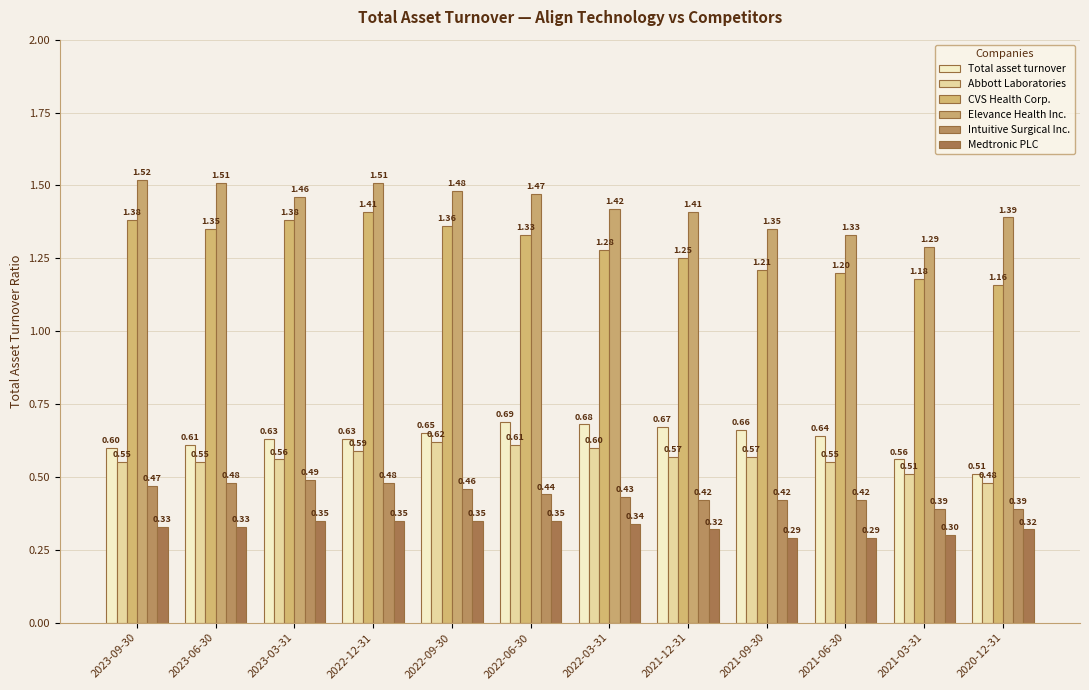

What position from the left is 2022-12-31?

4